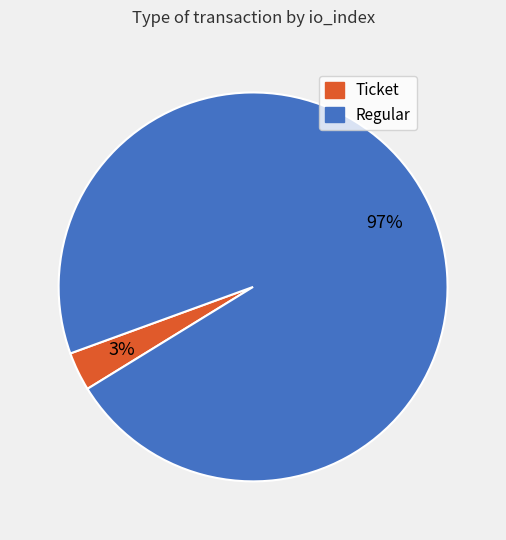

How many slices are in this pie chart?

2